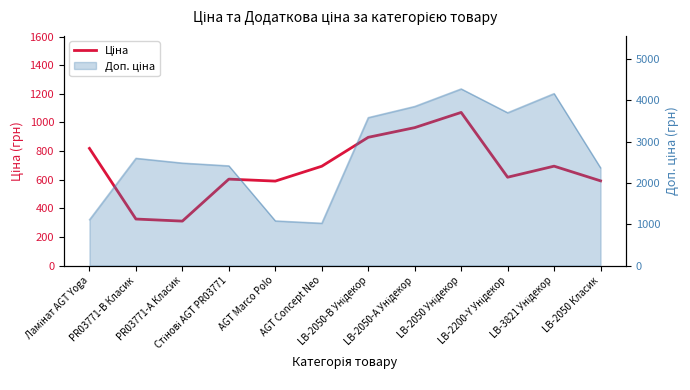

The value at LB-2200-Y Унідекор is 1021.6. True or false?

False